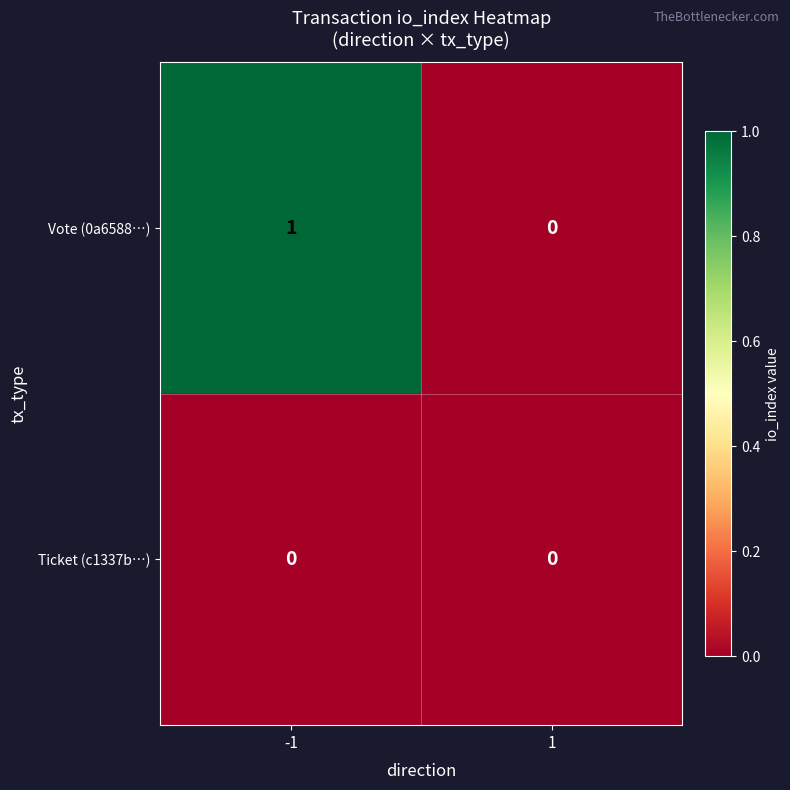

Reading left to right, what are all the values shown in this chart?

Vote (0a6588…): -1=1	1=0
Ticket (c1337b…): -1=0	1=0